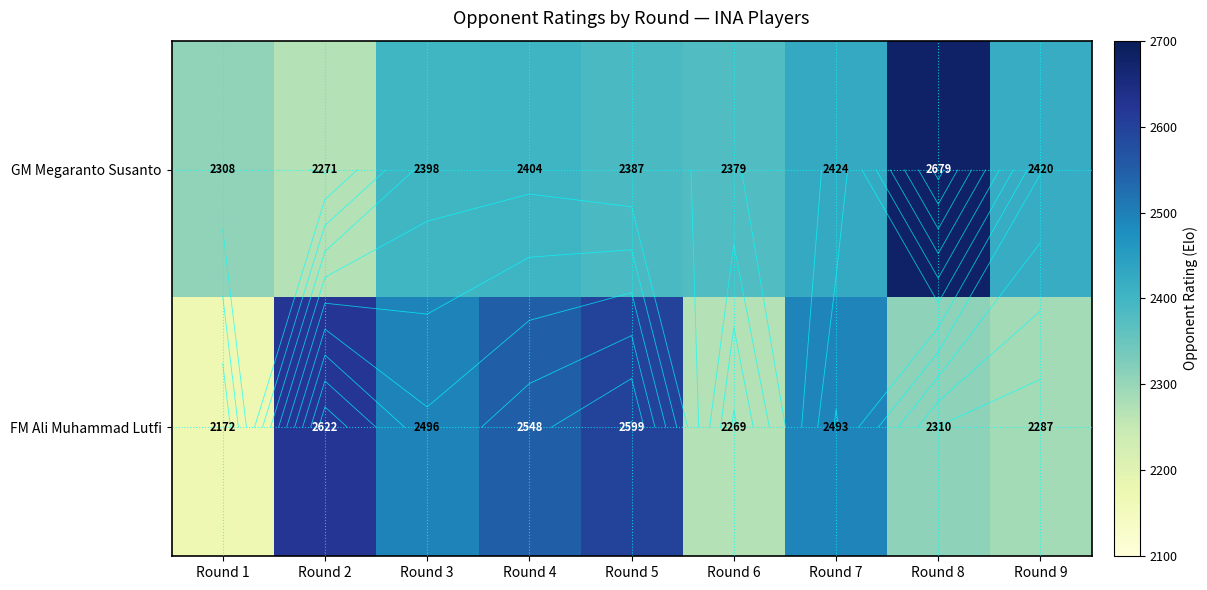

List the series in order of their peak value, highest first.

GM Megaranto Susanto, FM Ali Muhammad Lutfi